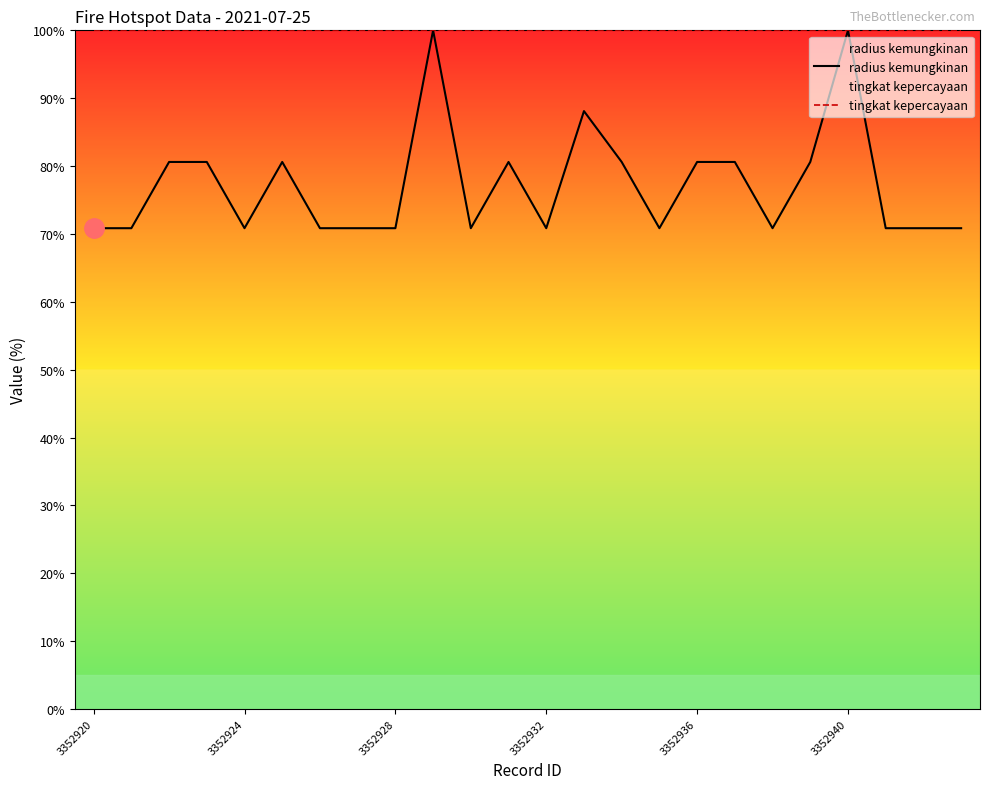

Does the chart have visible grid lines?

No